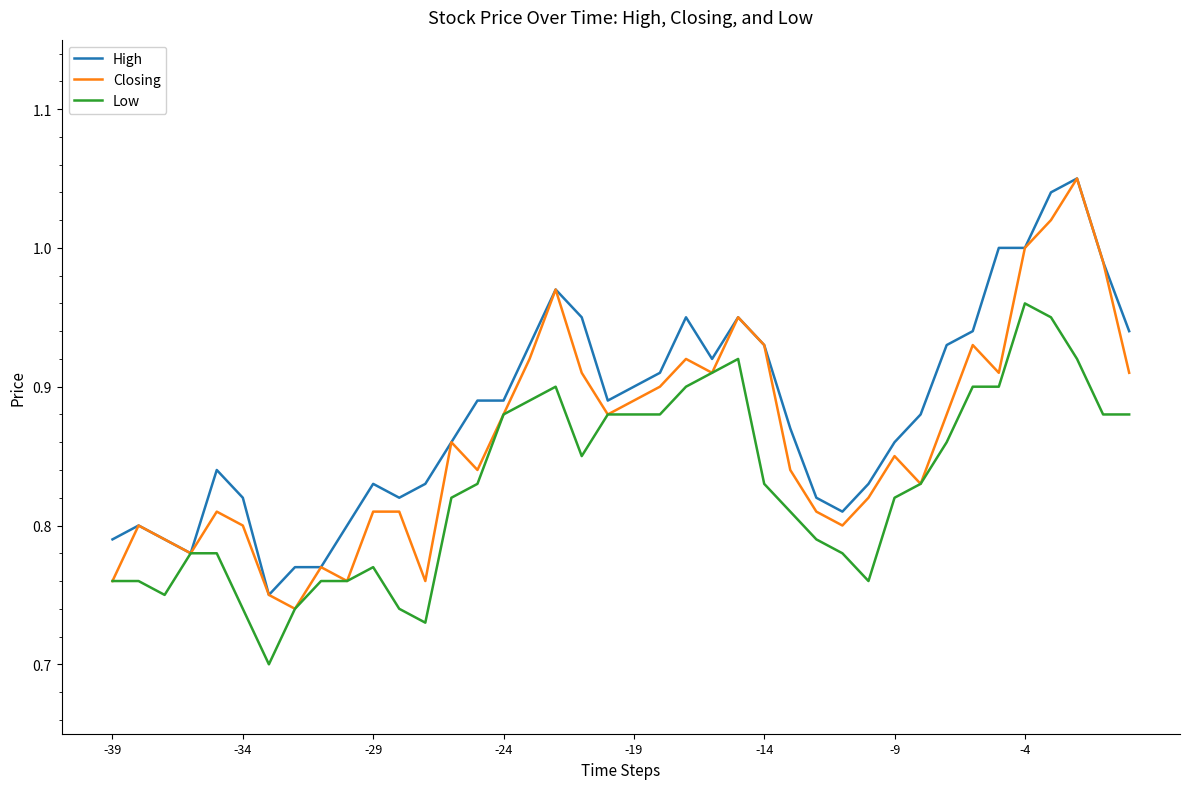

What is the greatest value displayed?

1.1